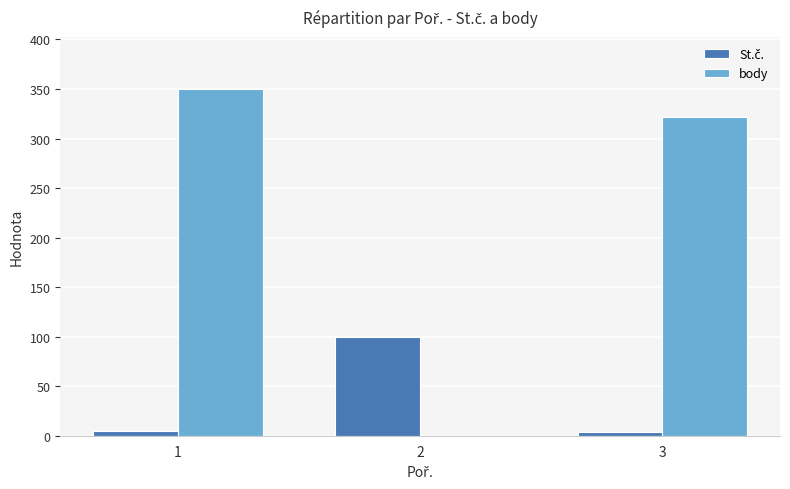

What is the sum of all body values?

672